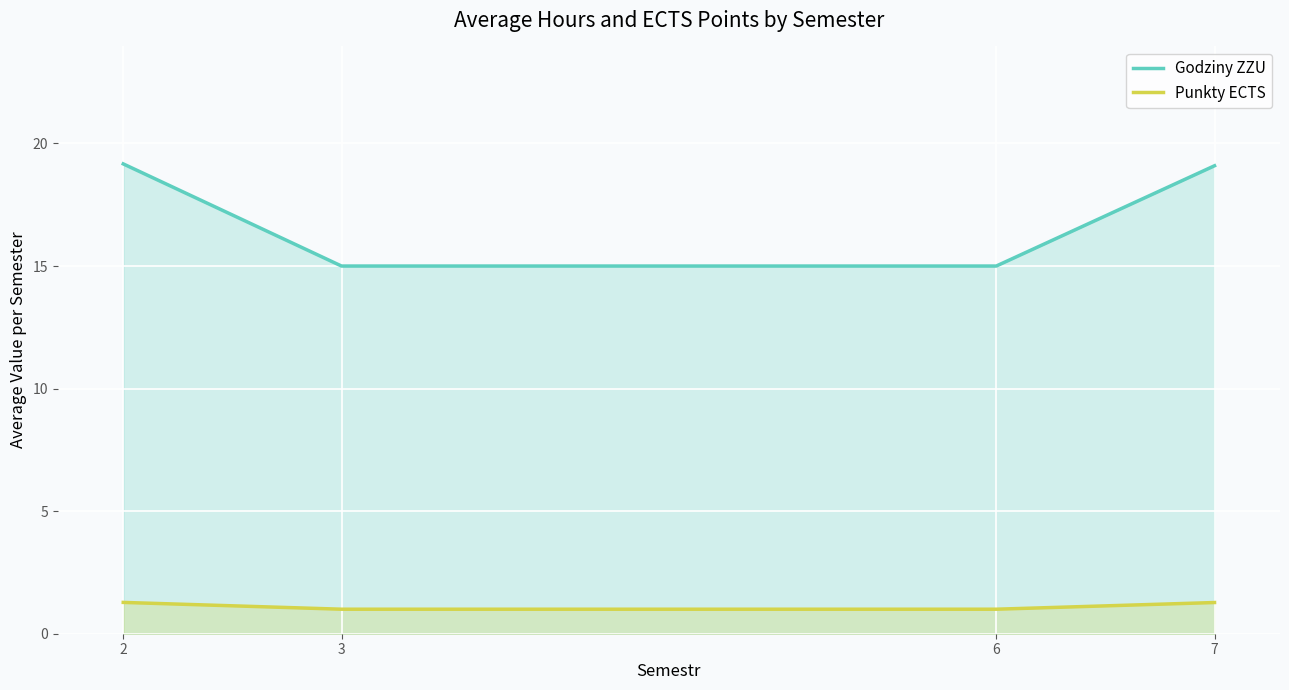

Read the Punkty ECTS value at 2.

1.3